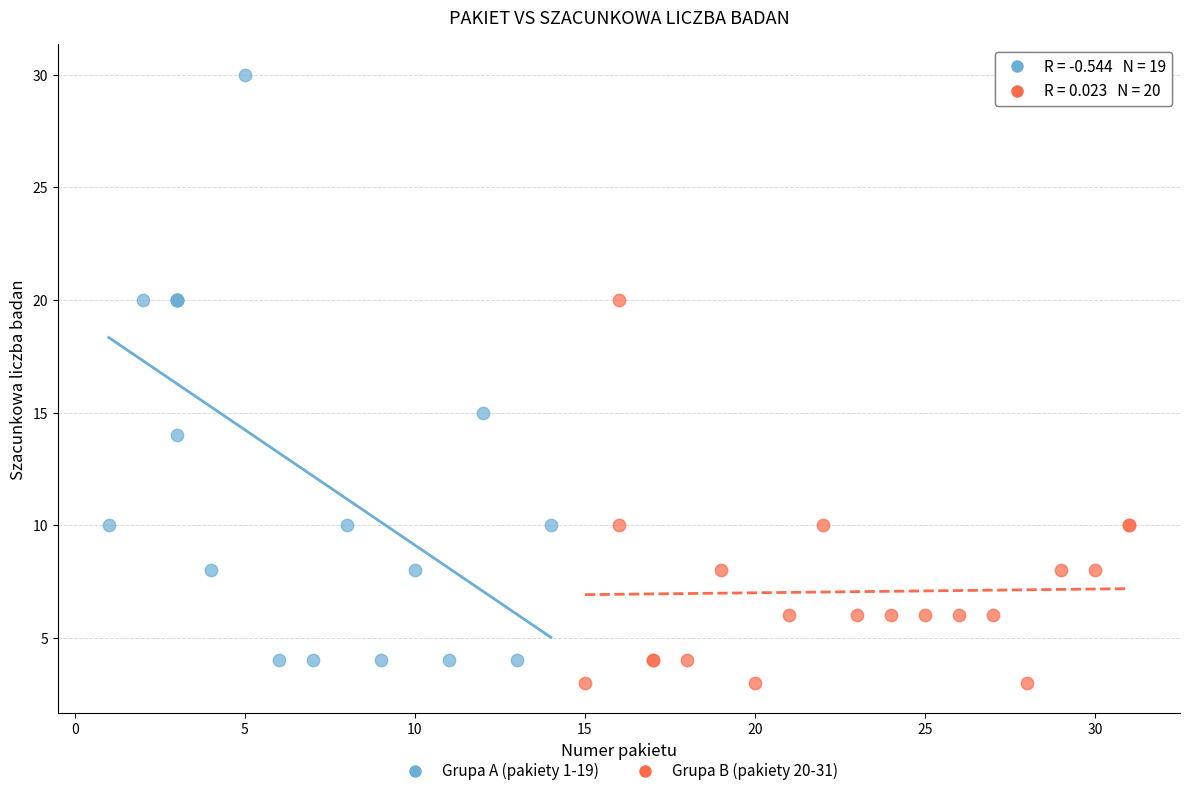

Which series has the widest spread of Y values?

Grupa A (pakiety 1-19)